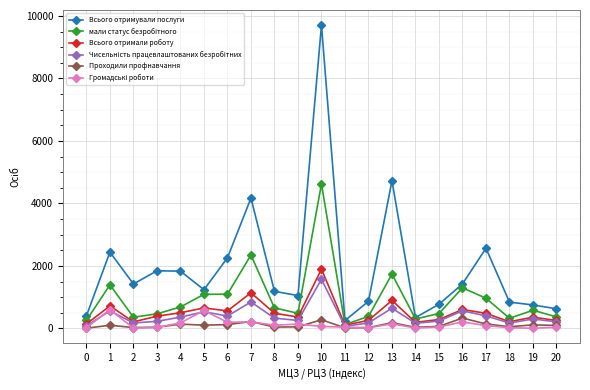

Which category has the highest value in the Всього отримували послуги series?

10